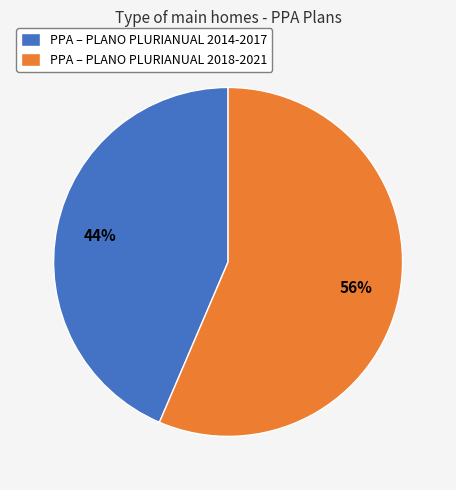

Combined, do PPA – PLANO PLURIANUAL 2018-2021 and PPA – PLANO PLURIANUAL 2014-2017 account for over 50%?

Yes